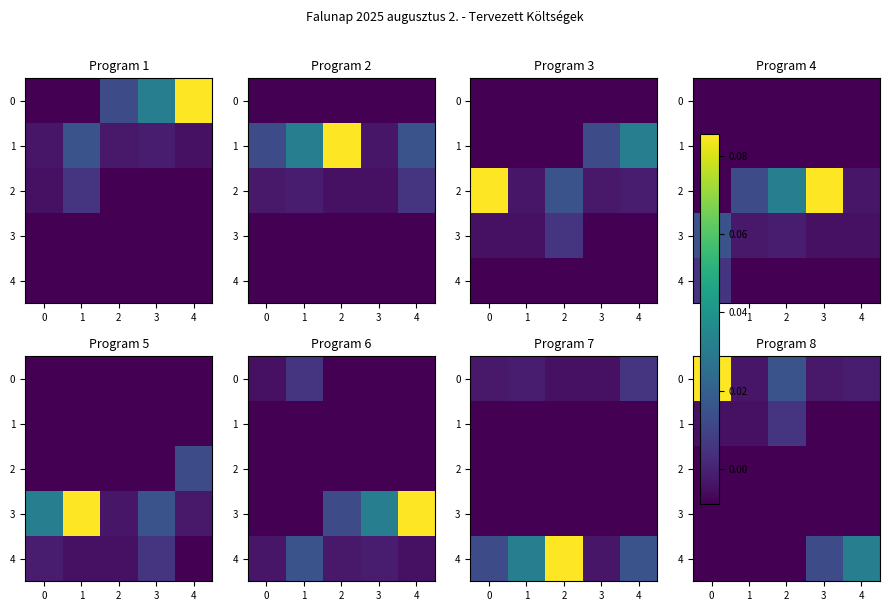

True or false: 1 has a value of -0.0 at 3.

False